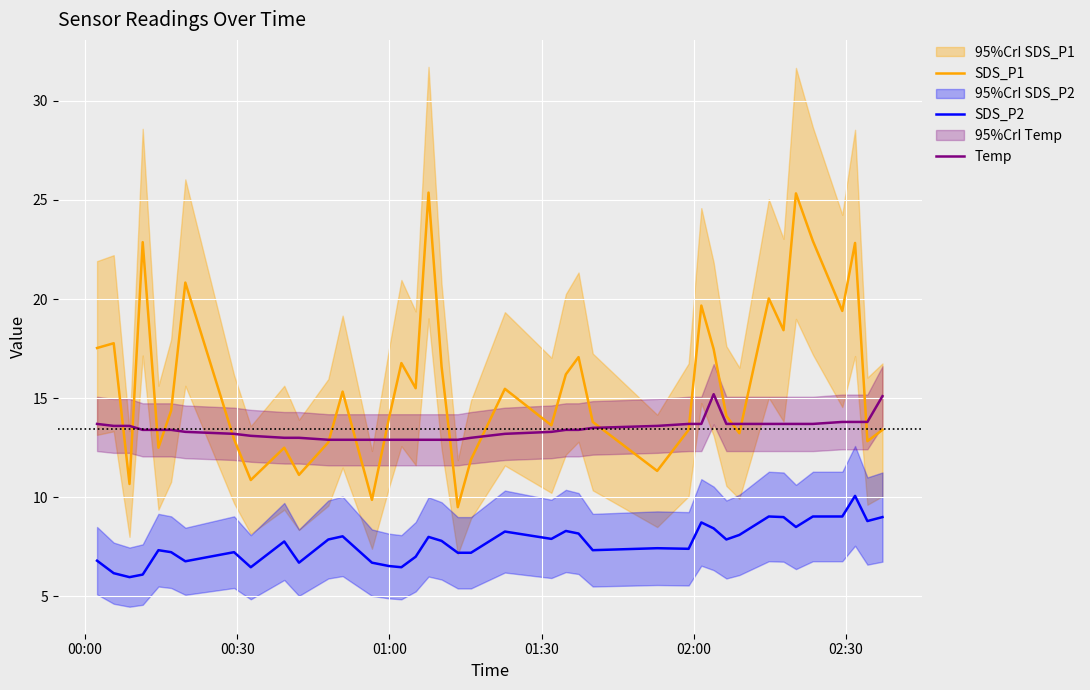

List the series in order of their overall mean, highest first.

SDS_P1, Temp, SDS_P2